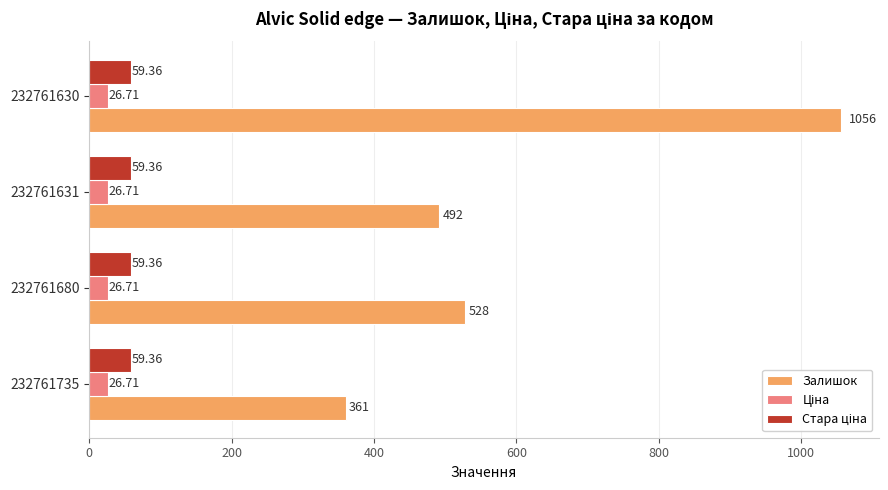

What is the spread (max minus min) of values at 232761631?

465.3